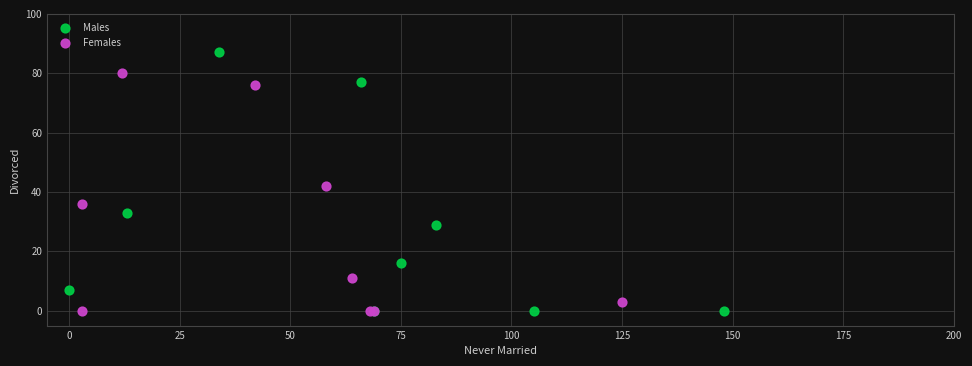

Which series has the largest Y range (max minus min)?

Males